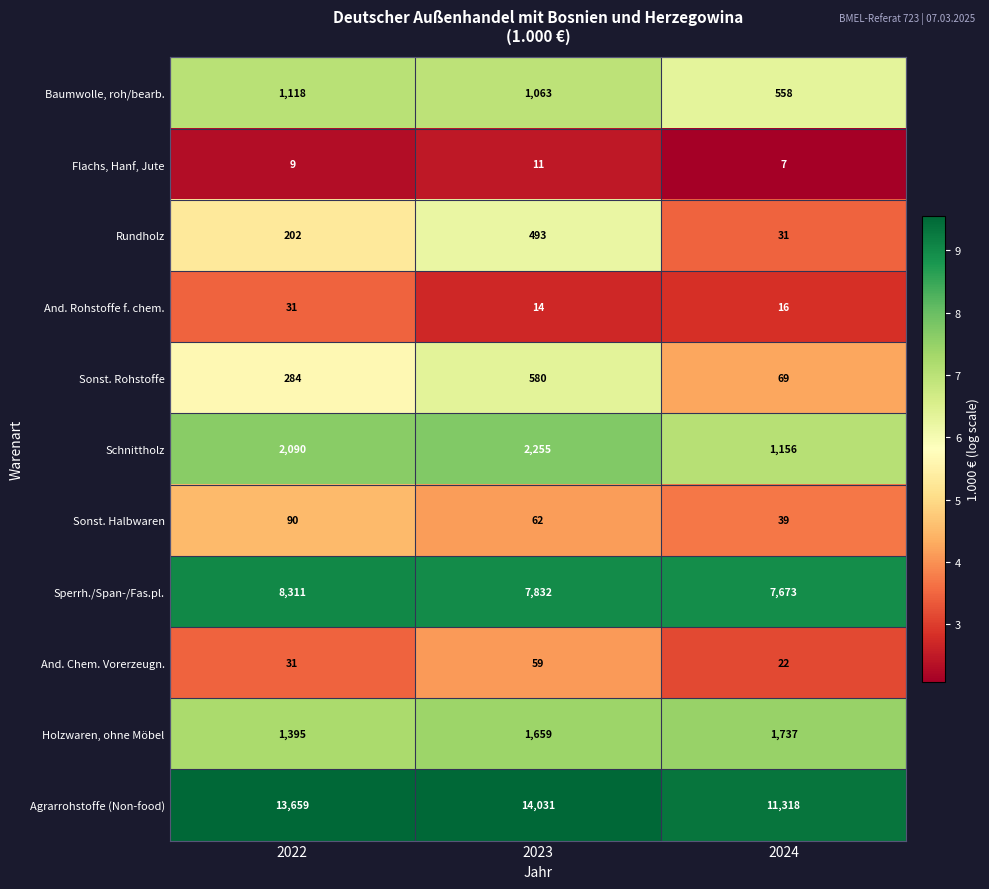

Between 2023 and 2024, which series saw the biggest shift?

Agrarrohstoffe (Non-food)